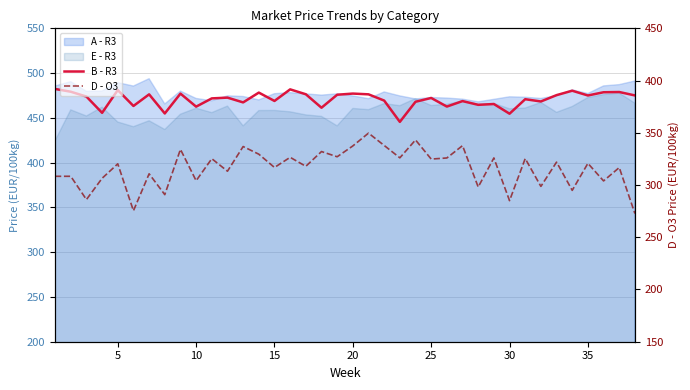

What is the minimum value shown in the chart?

272.7